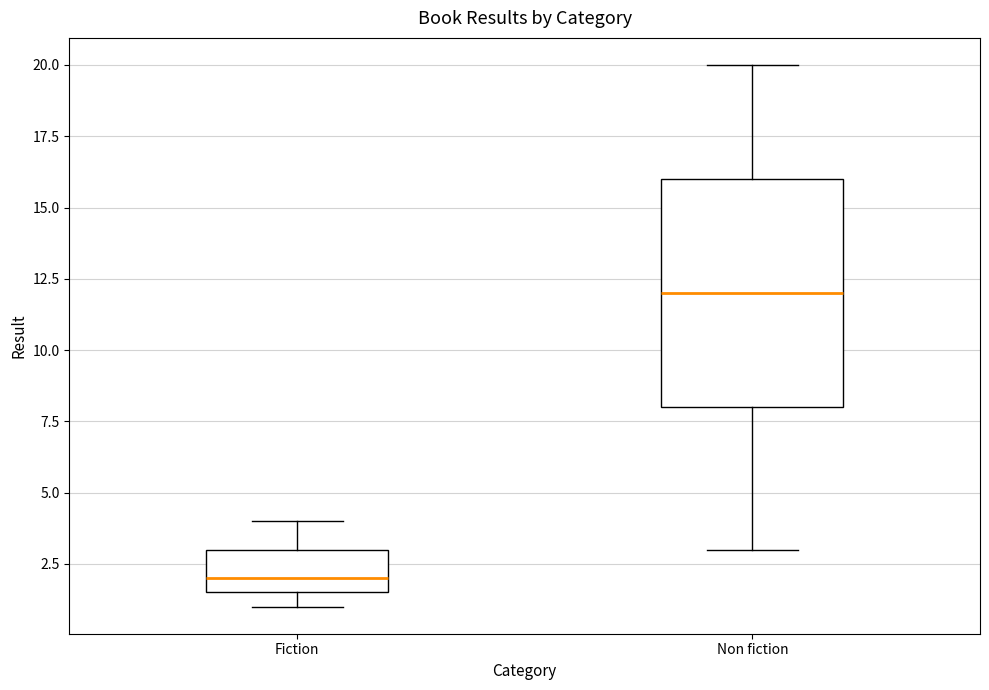

Where does the lower whisker of the box for Non fiction end on the y-axis? The values are not printed on the chart, so give them approximately, as read against the axis.

3.0